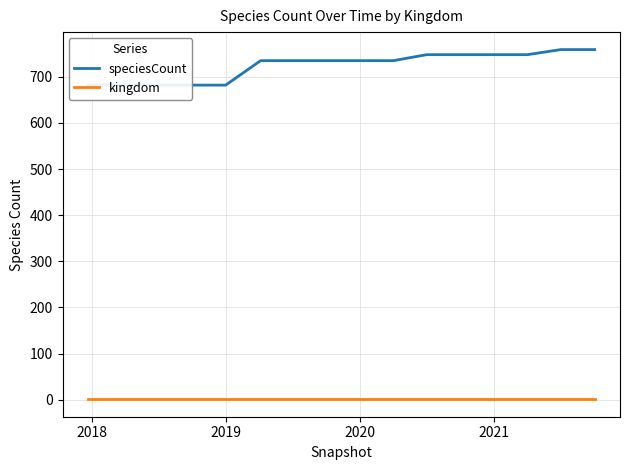

Which series has the largest total across all categories?

speciesCount